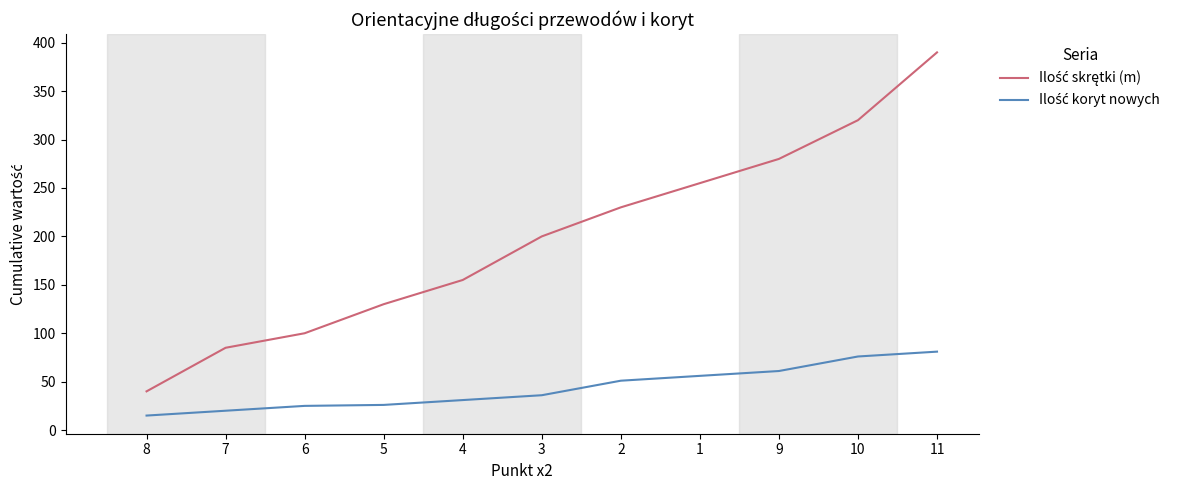

What is the spread (max minus min) of values at 6?

75